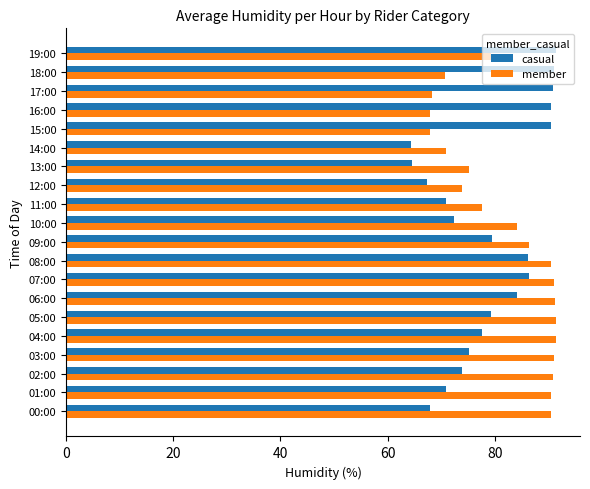

Is the value of casual at 11:00 greater than the value of member at 03:00?

No